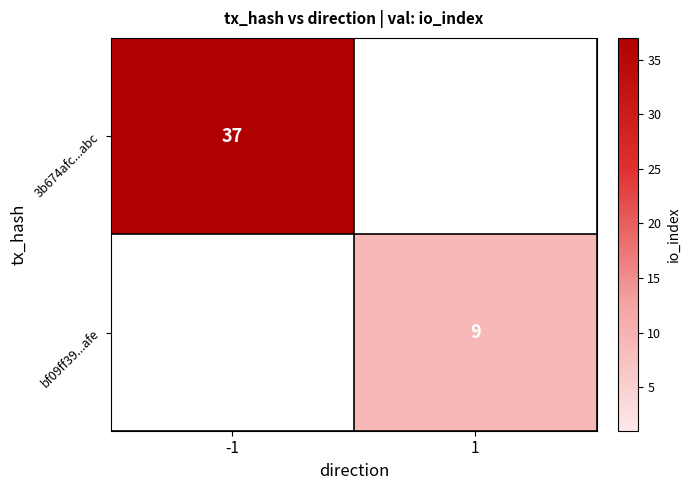

The bf09ff39...afe series shows 6 at 1. True or false?

False